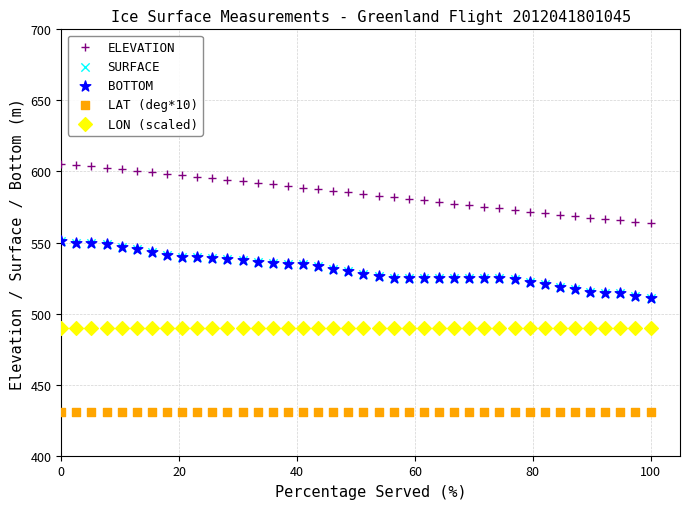

Which series reaches the minimum Y coordinate?

LAT (deg*10)